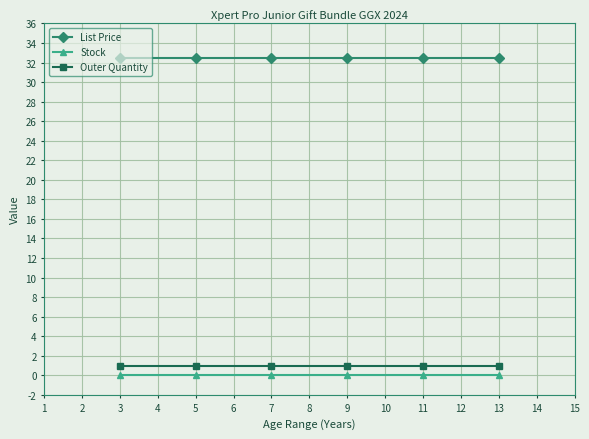

What is the spread (max minus min) of values at 3?

32.5